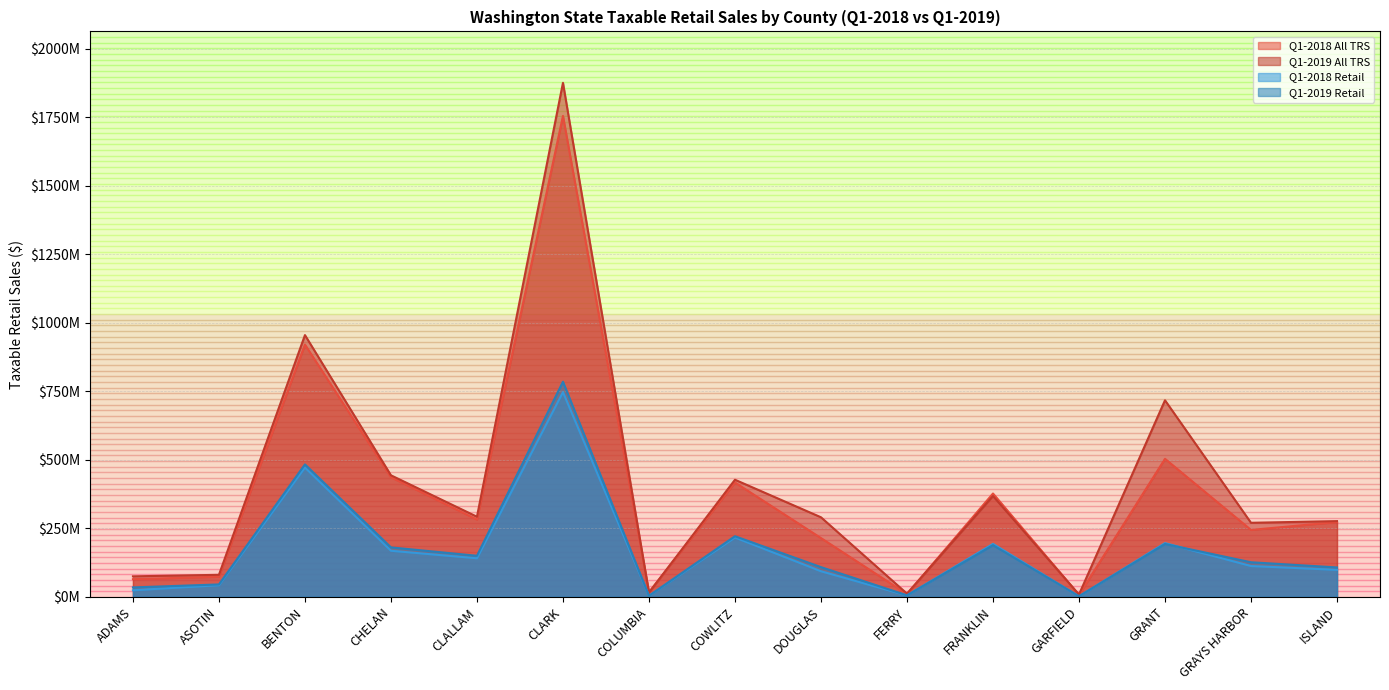

Count the number of data series in this chart.

4